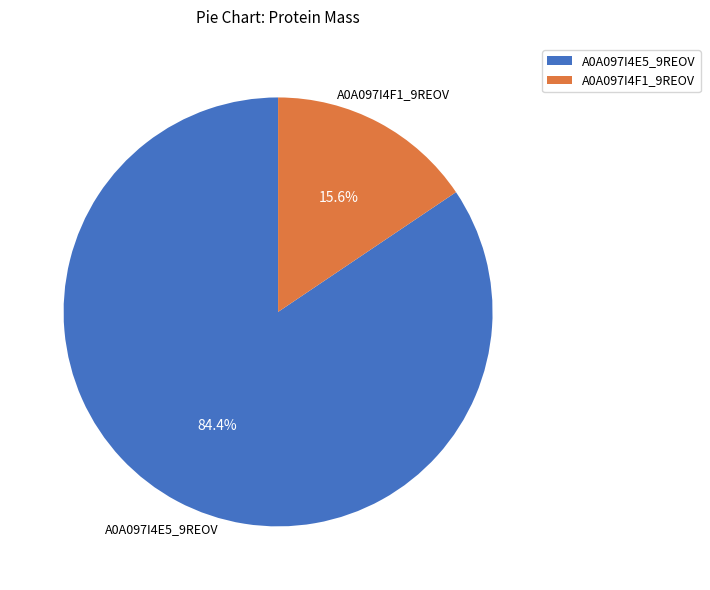

Is A0A097I4E5_9REOV the majority of the pie?

Yes